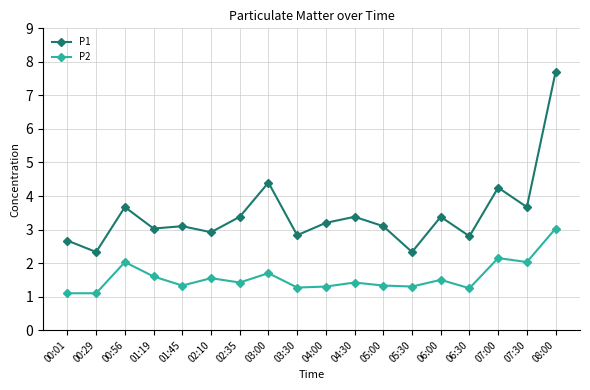

At 04:00, list the series in order from smallest to largest.

P2, P1